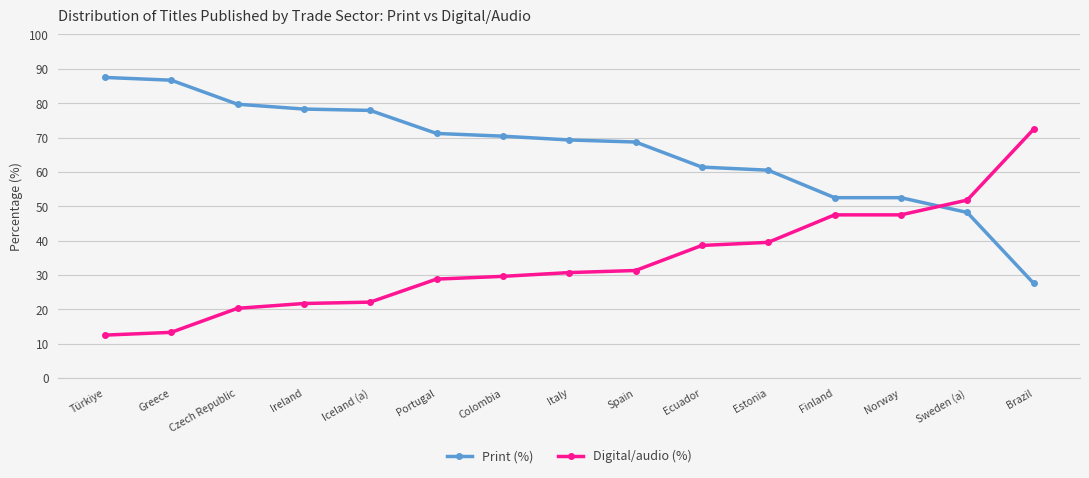

What is the spread (max minus min) of values at Norway?

5.0